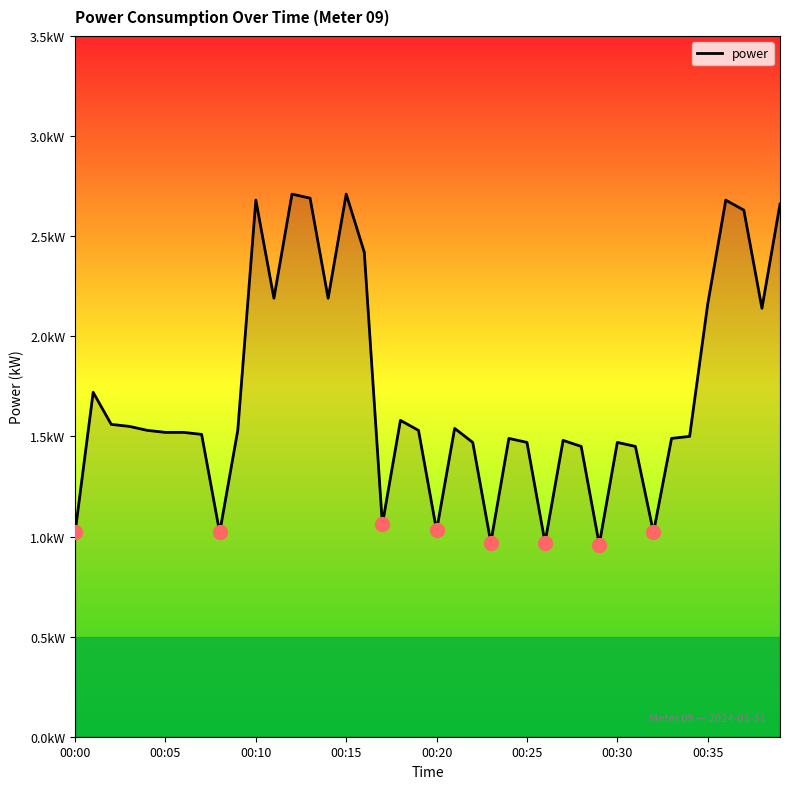

Does the chart display data point markers on the line(s)?

No